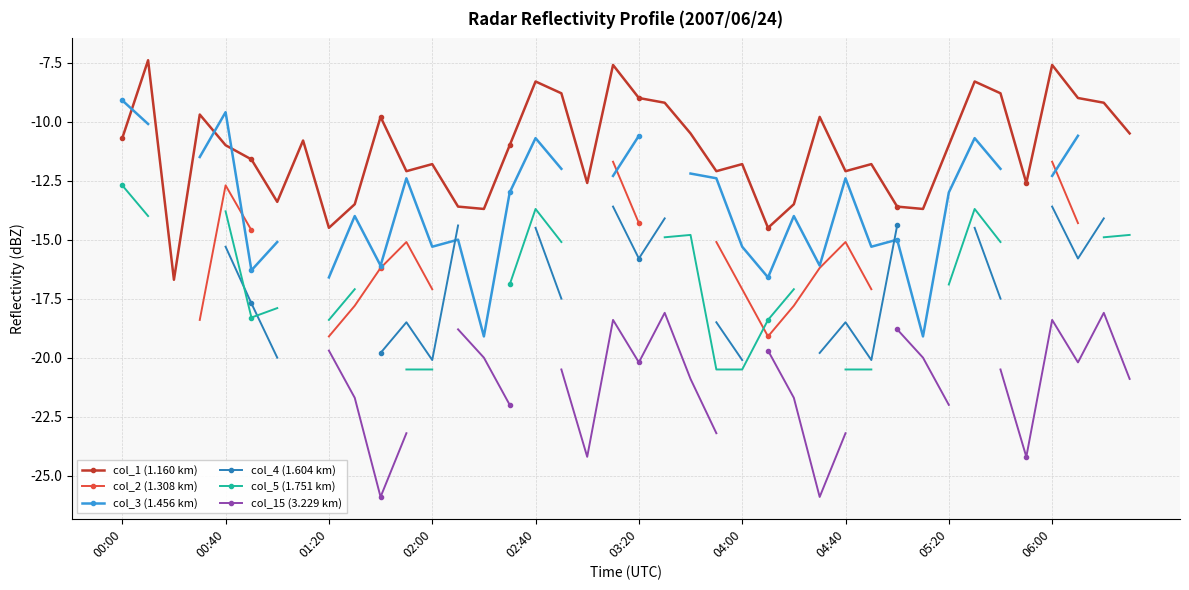

True or false: col_1 (1.160 km) and col_4 (1.604 km) cross at least once.

False